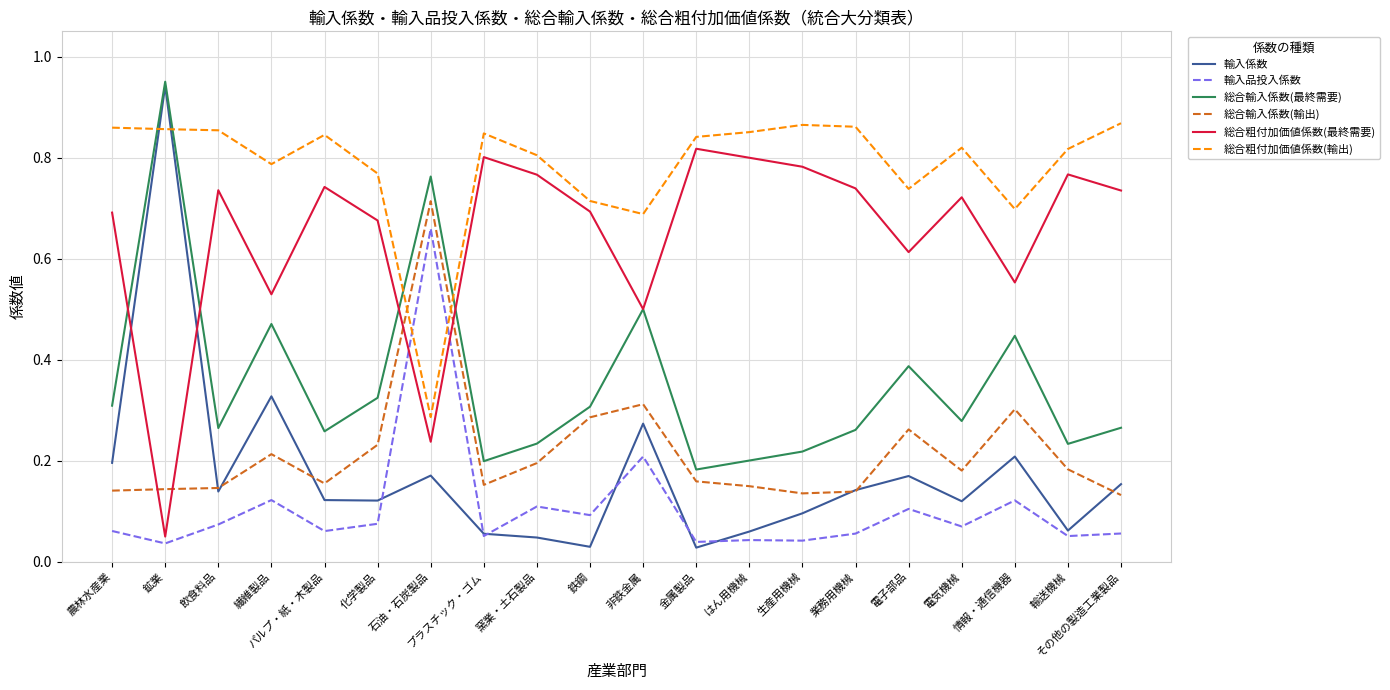

Which series has the largest range (max minus min)?

輸入係数